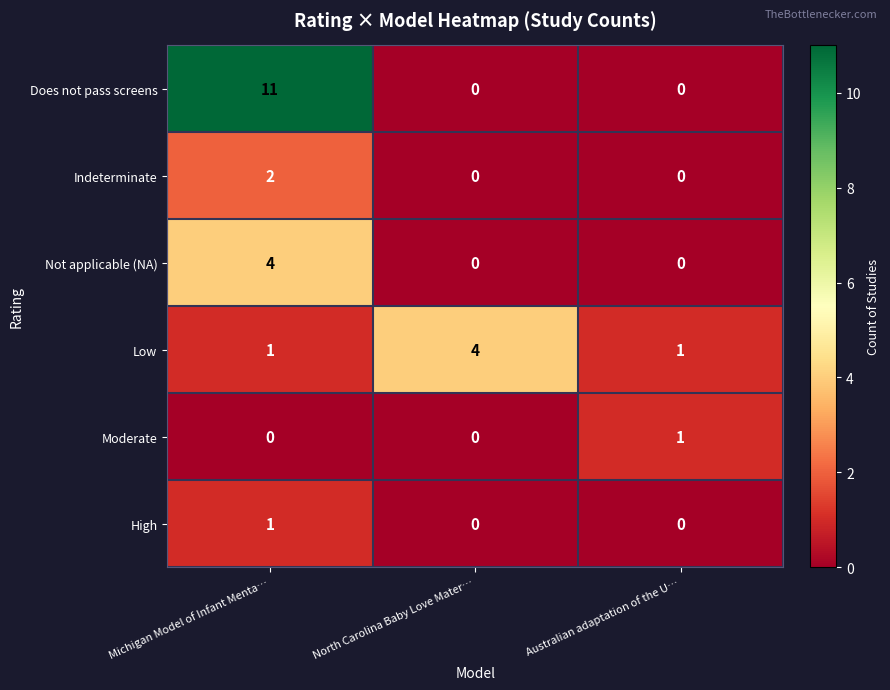

What is the difference between the maximum and minimum values in the Not applicable (NA) series?

4